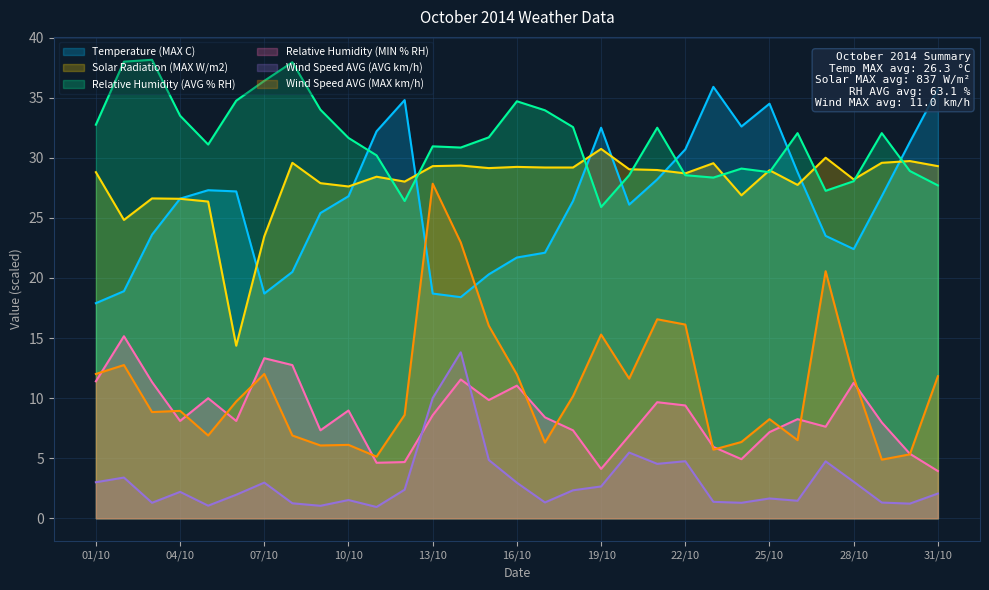

What is the spread (max minus min) of values at 16/10?

31.7